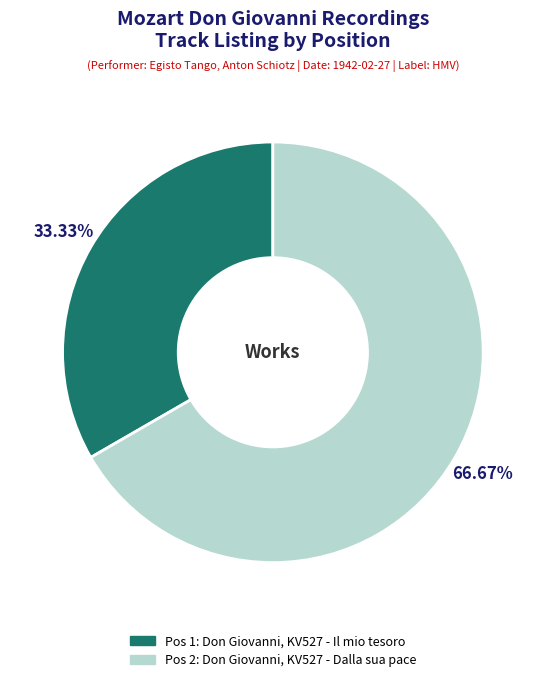

Does any single category account for the majority?

Yes